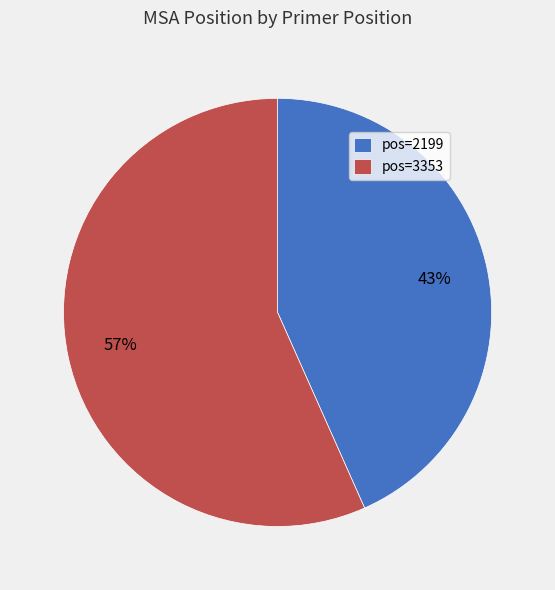

Is it true that pos=3353 is 50% of the pie?

False